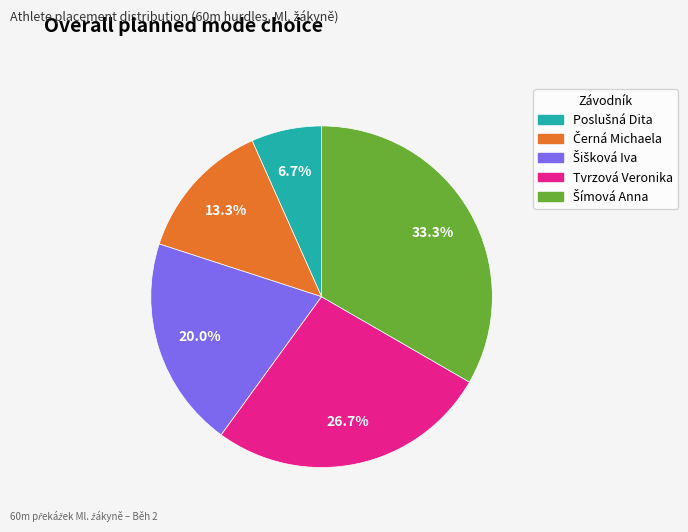

Does any single category account for the majority?

No